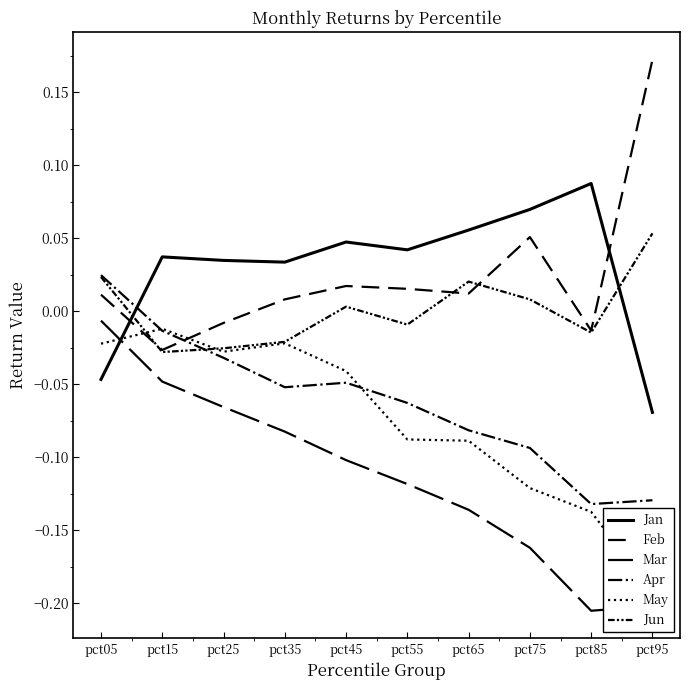

How many times do Jan and Apr cross each other?

1